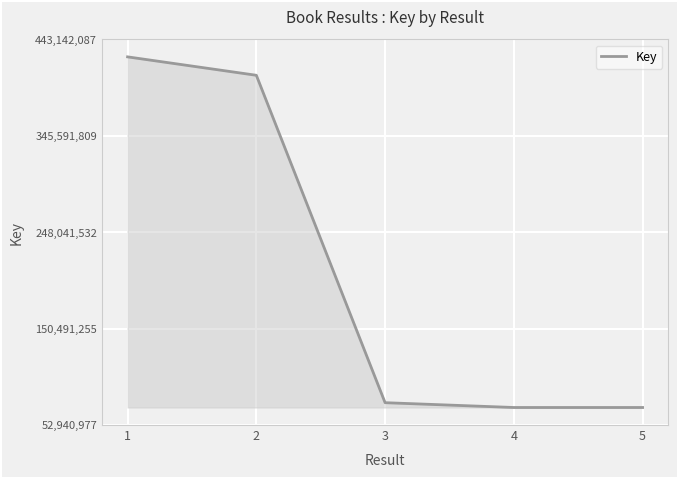

How many lines are shown in the chart?

1